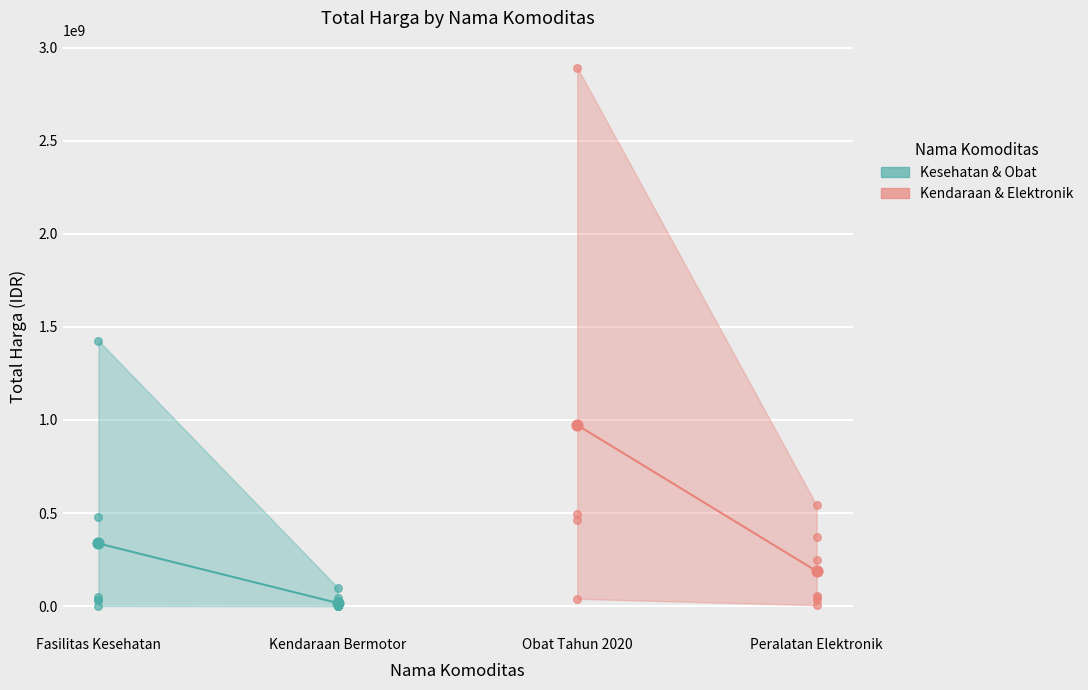

Which series has the widest spread of Y values?

Kendaraan & Elektronik